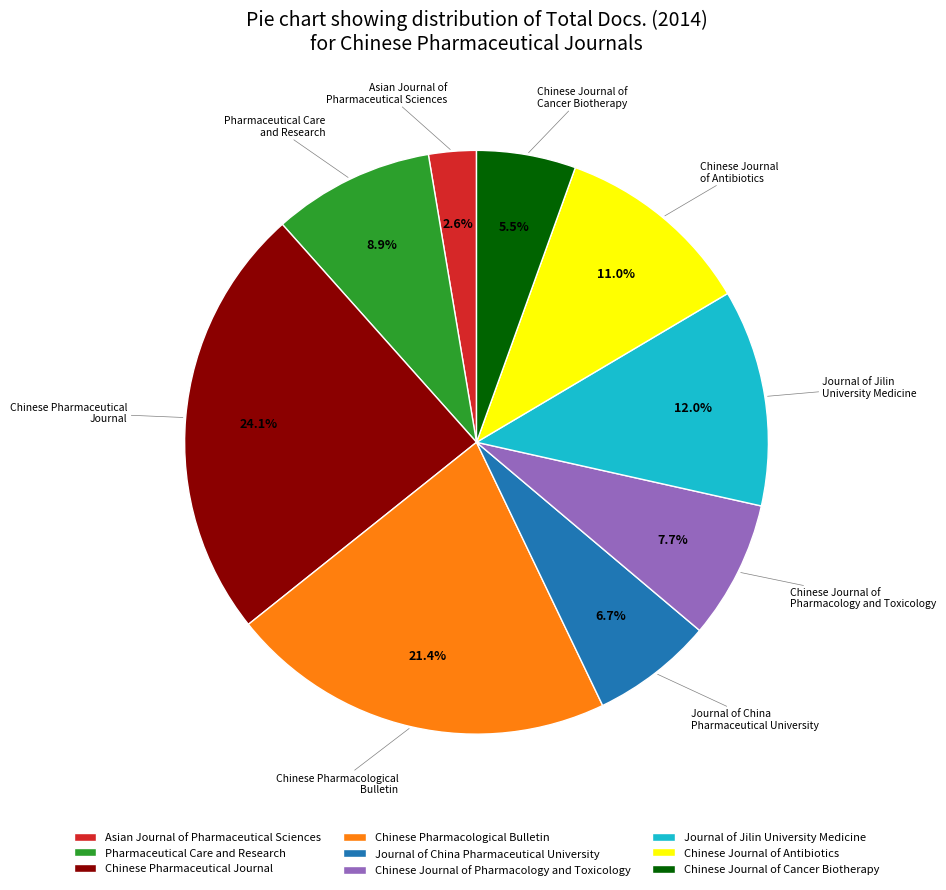

Does any single category account for the majority?

No